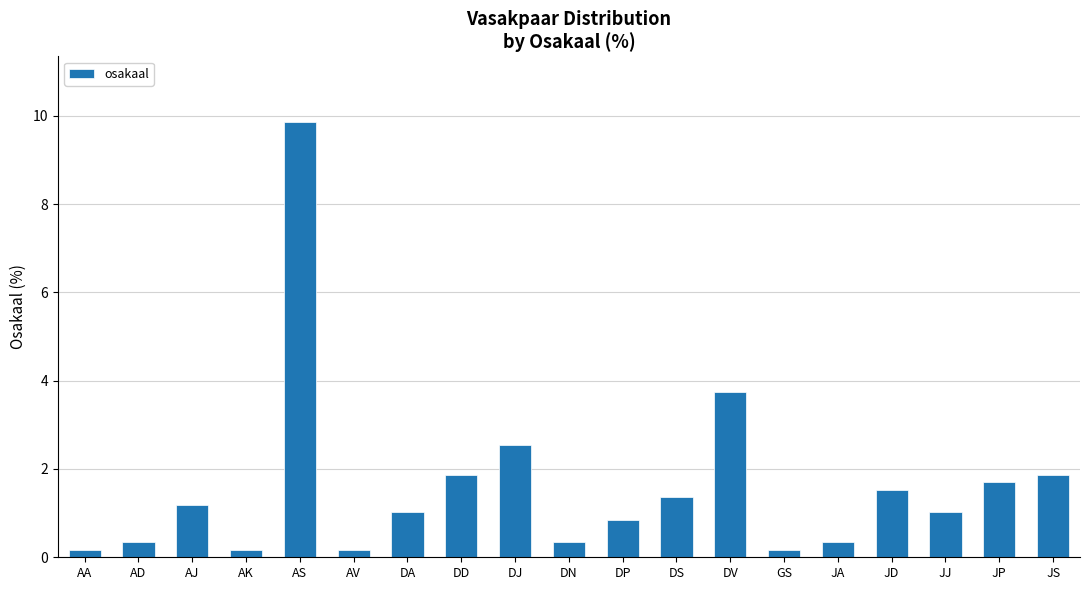

What is the difference between the second highest and minimum values?

3.6